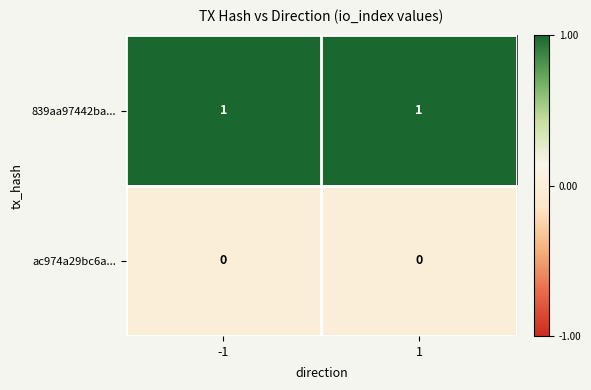

List the series in order of their peak value, lowest first.

ac974a29bc6a..., 839aa97442ba...